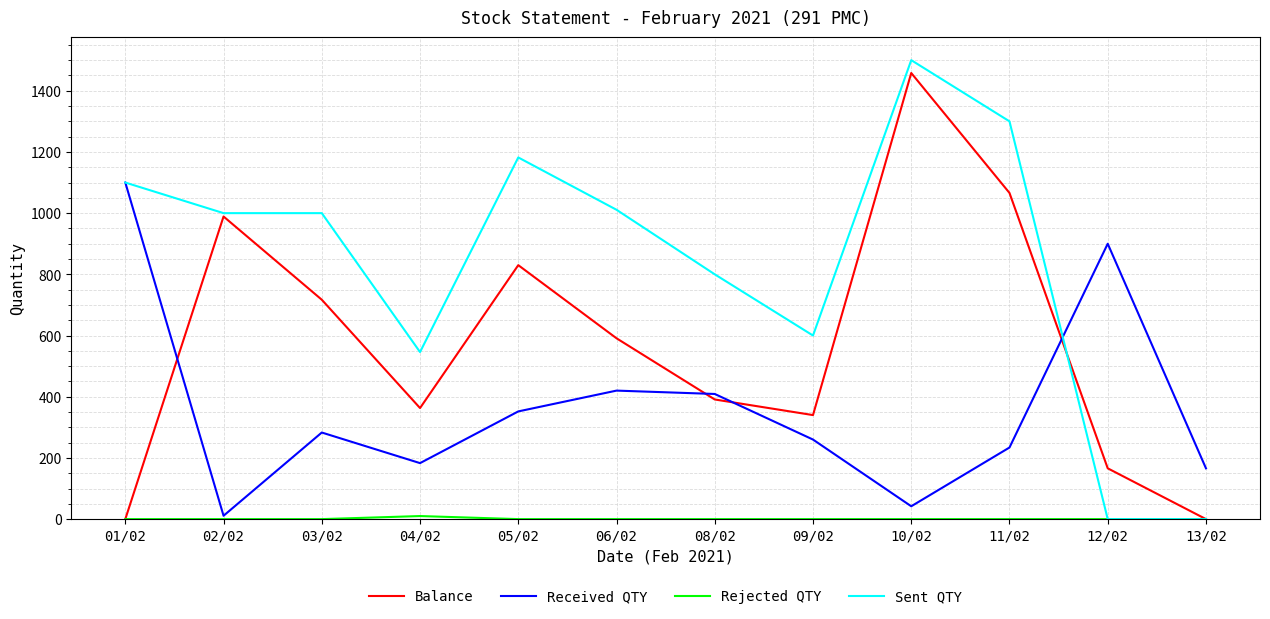

Which series changed the most between 01/02 and 04/02?

Received QTY